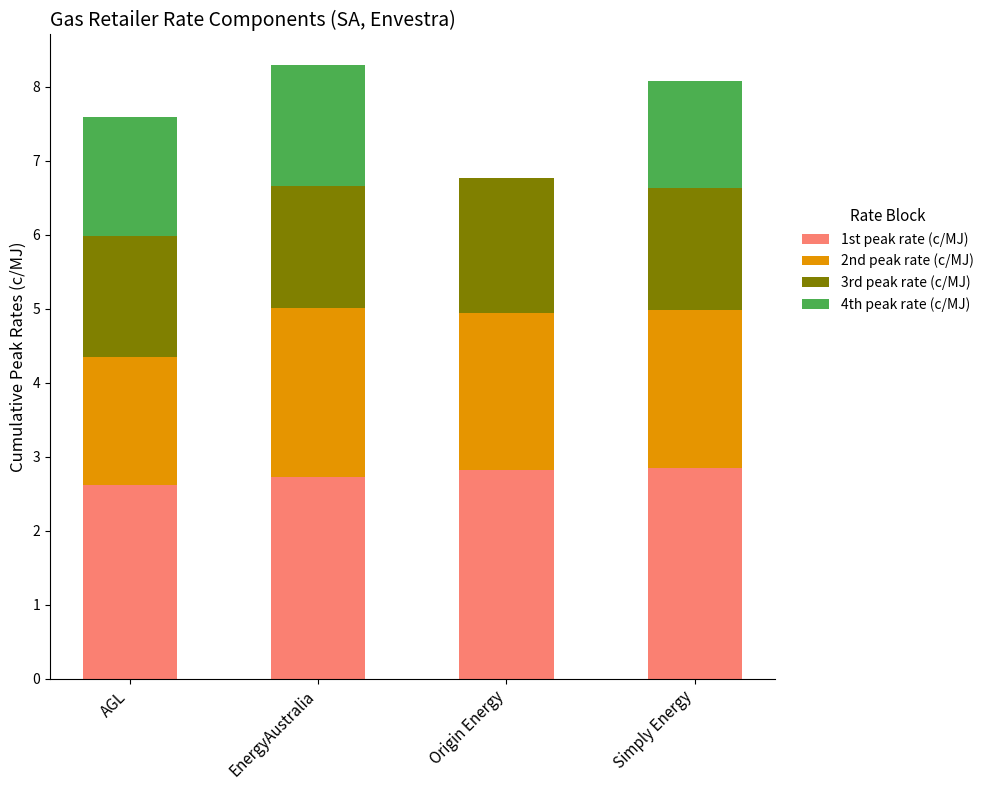

The value of 1st peak rate (c/MJ) at Simply Energy is 4.1. True or false?

False